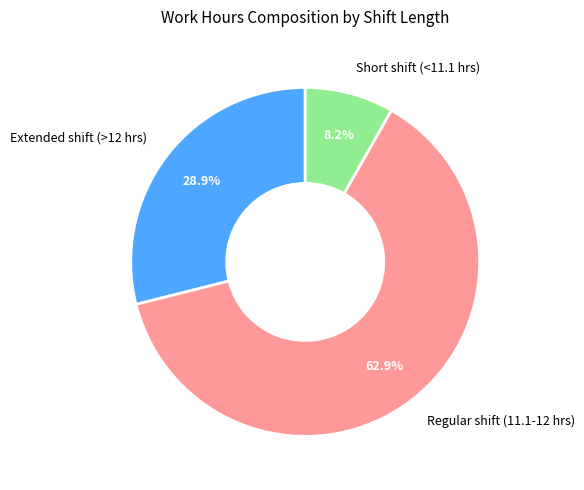

How many segments does this pie chart have?

3